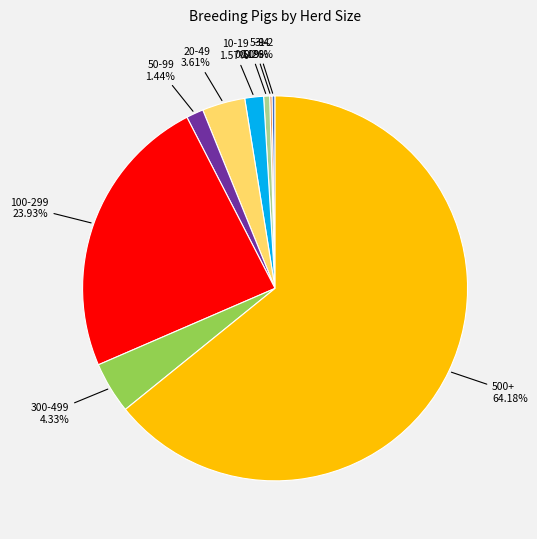

To the nearest percent, what is the difference between the largest and smallest slice percentages?

64%